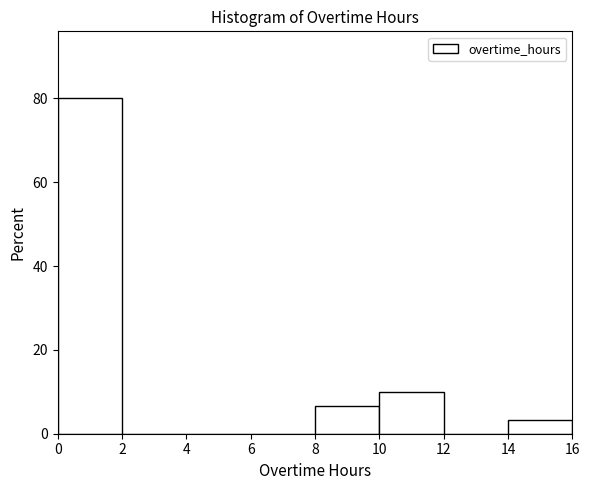

Reading left to right, transcribe this chart: for each bar, give the range it covers on the x-axis and its height. The values are not printed on the chart, so give them approximately, as read against the axis.

0 to 2: 80
2 to 4: 0
4 to 6: 0
6 to 8: 0
8 to 10: 6
10 to 12: 10
12 to 14: 0
14 to 16: 4